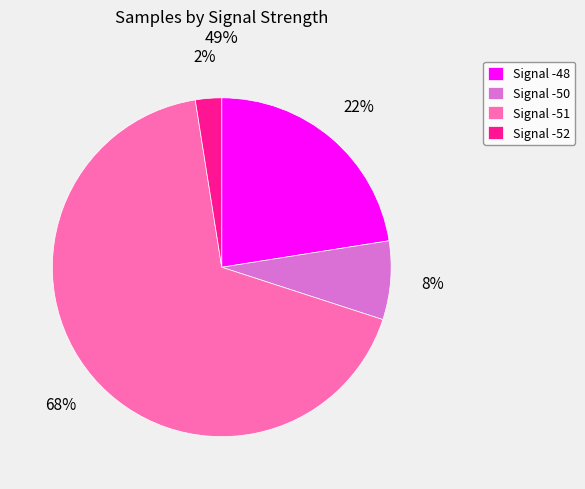

Count the number of slices in the pie.

4